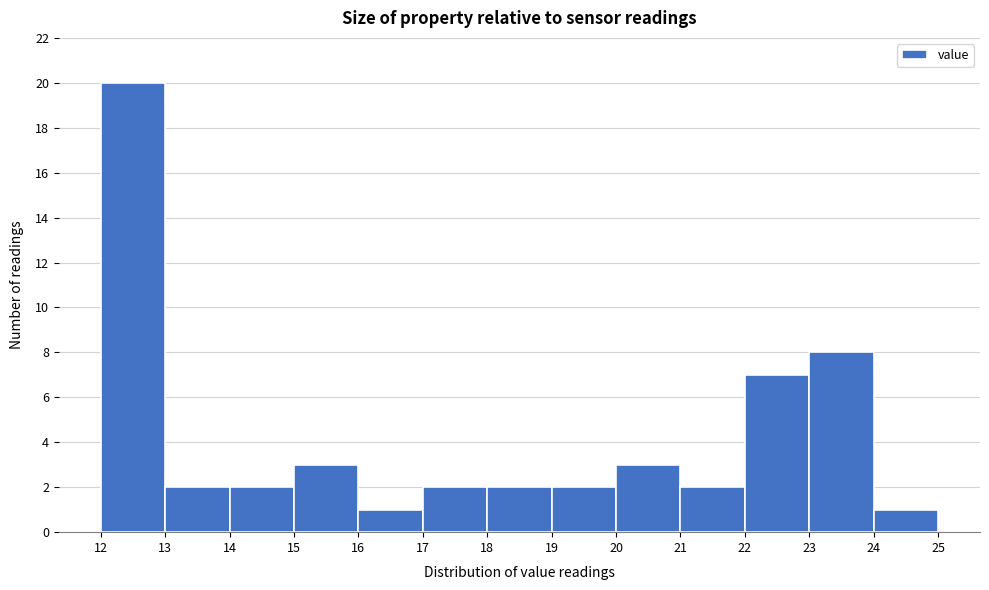

Reading left to right, list every bar in this chart as the range it spans on the x-axis followed by its height. The values are not printed on the chart, so give them approximately, as read against the axis.

12 to 13: 20
13 to 14: 2
14 to 15: 2
15 to 16: 3
16 to 17: 1
17 to 18: 2
18 to 19: 2
19 to 20: 2
20 to 21: 3
21 to 22: 2
22 to 23: 7
23 to 24: 8
24 to 25: 1